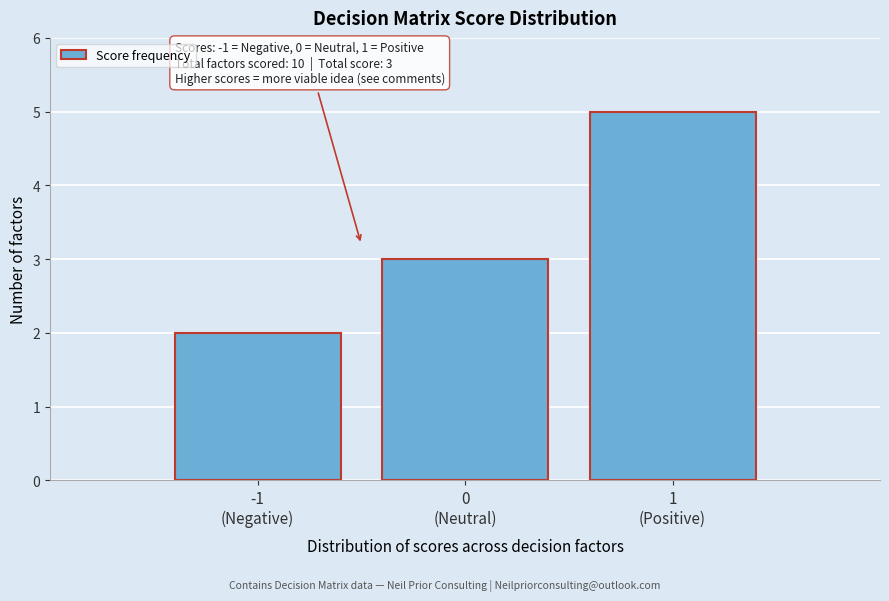

Reading right to left, what are all the values shown in this chart?

5	3	2